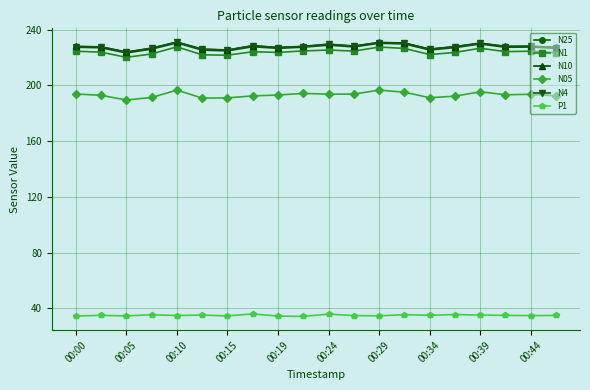

What is the minimum value for N10?

223.9